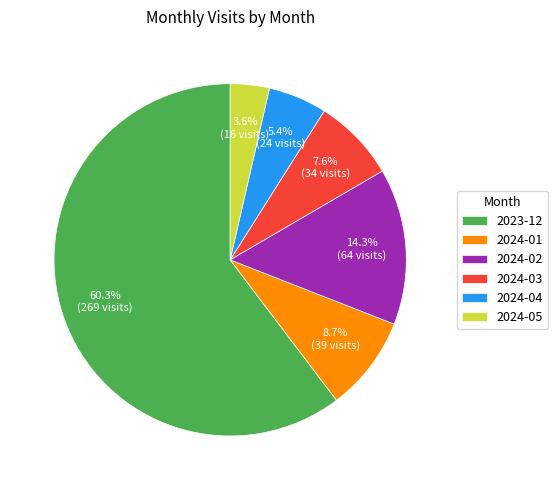

The 2023-12 slice represents 66% of the pie. True or false?

False